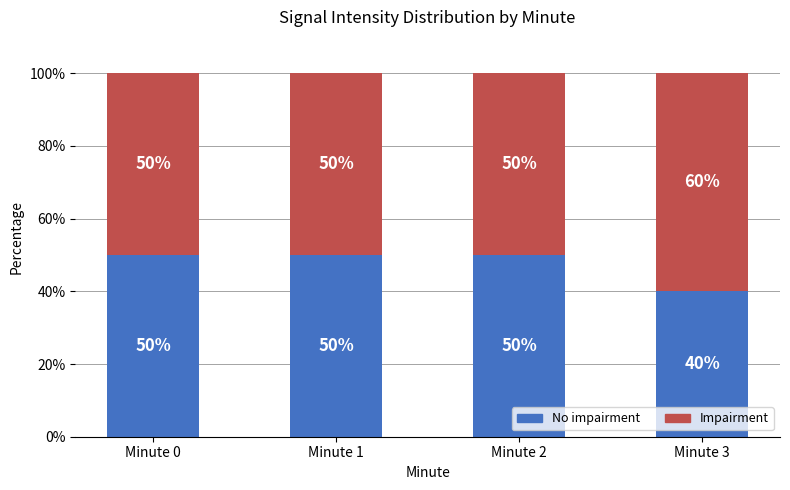

The No impairment series shows 50 at Minute 0. True or false?

True